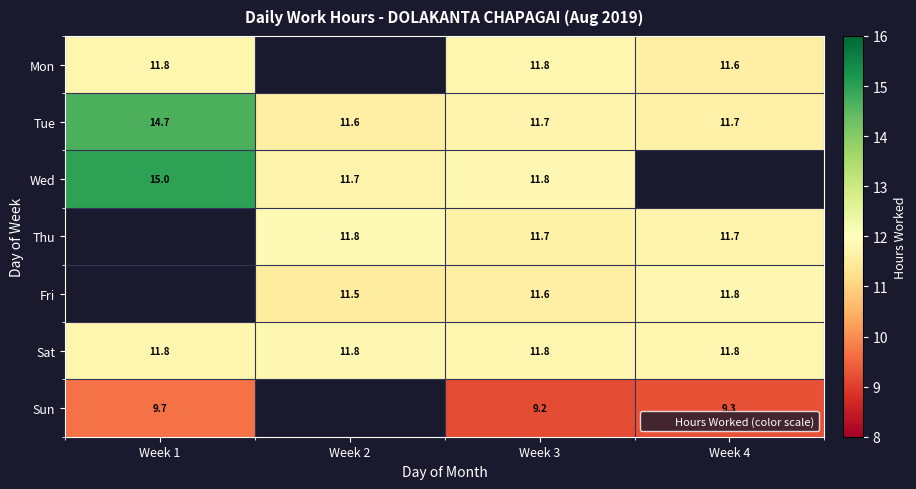

How many data points in Wed are less than 14?

2